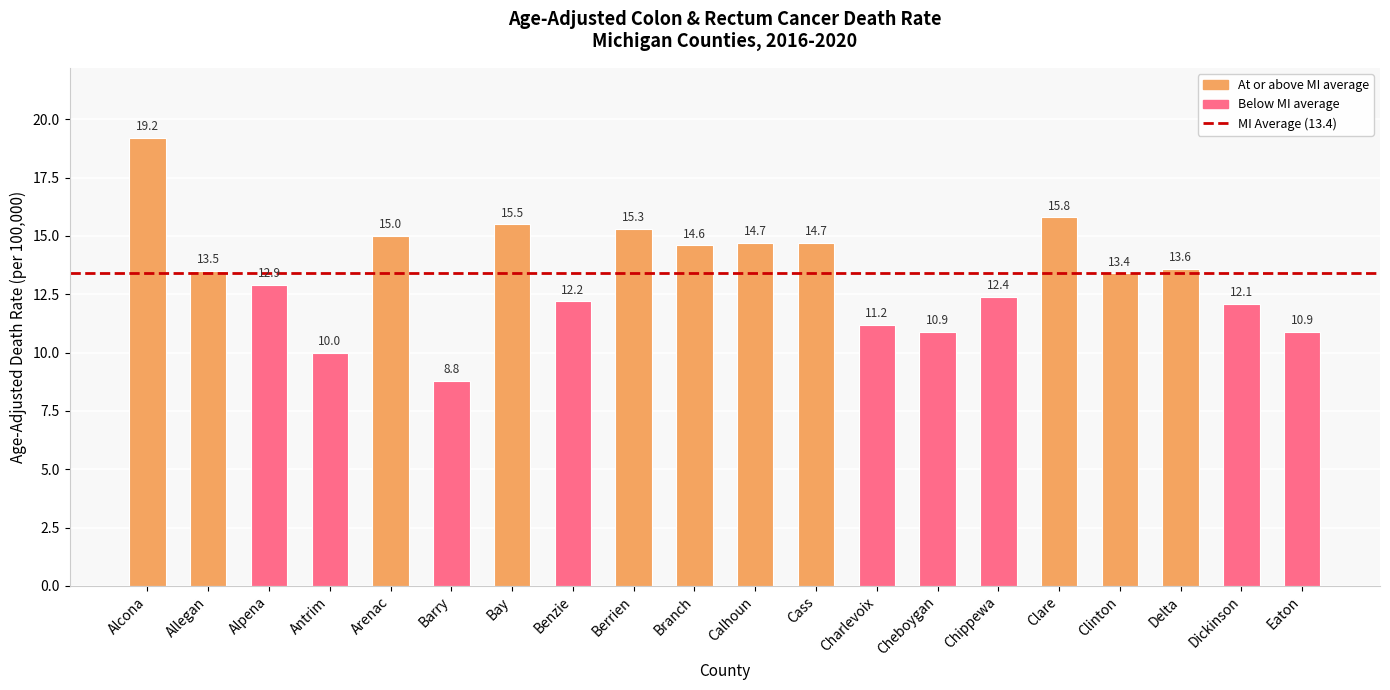

The chart shows a value of 8.8 at Barry. True or false?

True